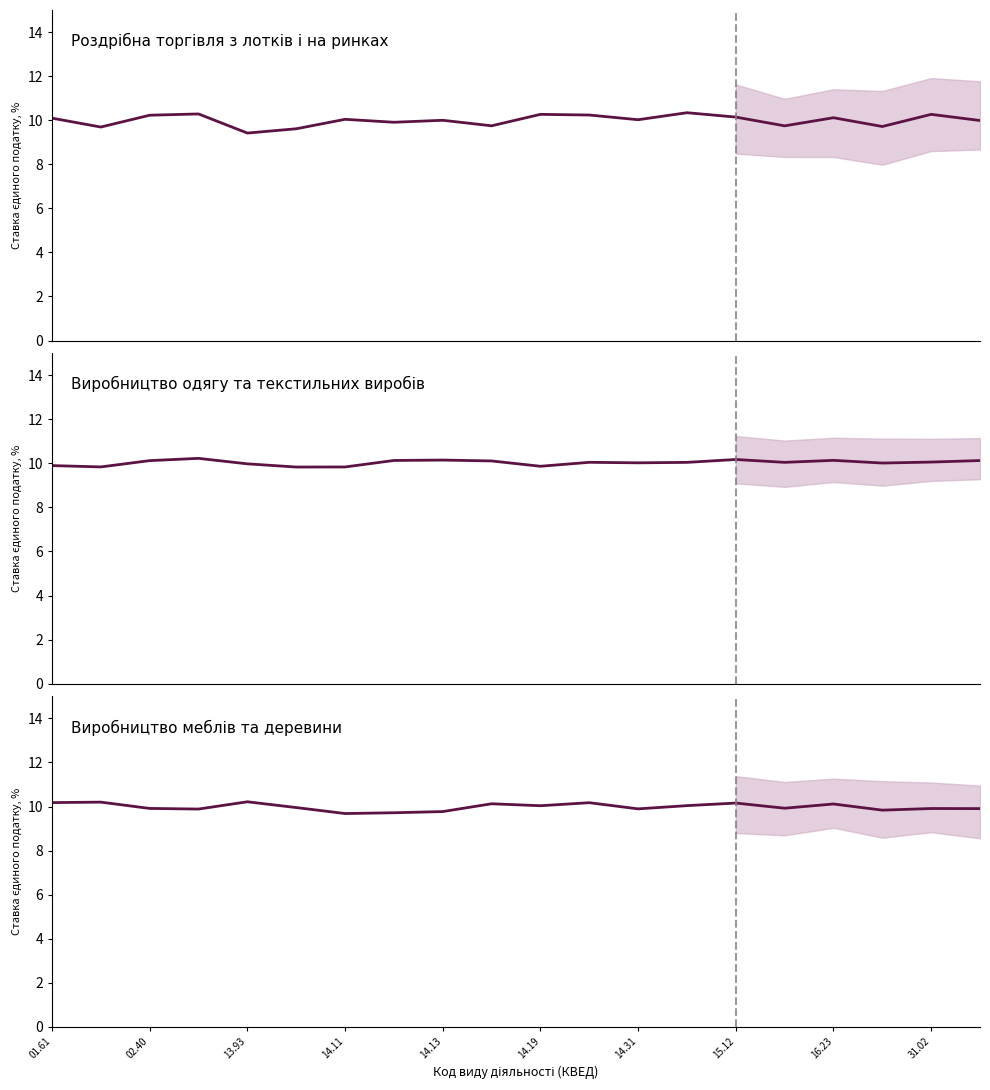

Which series has the widest spread of values?

Роздрібна торгівля з лотків і на ринках